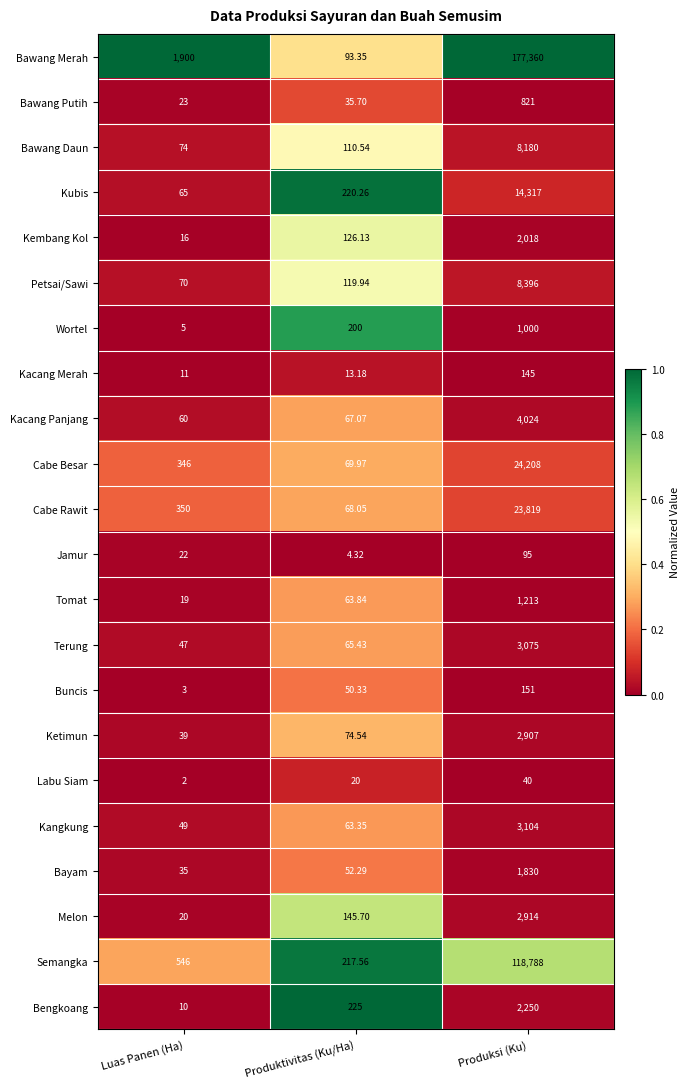

At which category does the chart reach its minimum across all series?

Luas Panen (Ha)